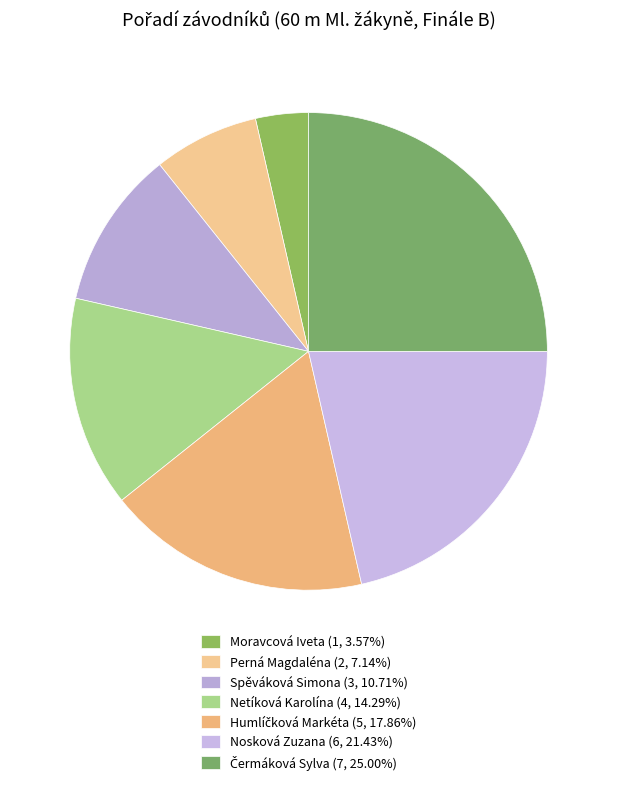

Does Čermáková Sylva represent more than half of the total?

No